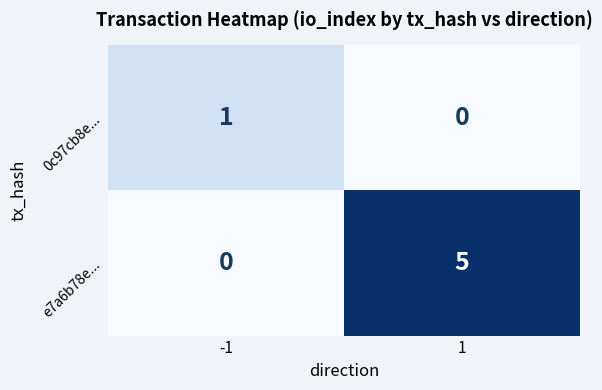

What is the greatest value displayed?

5